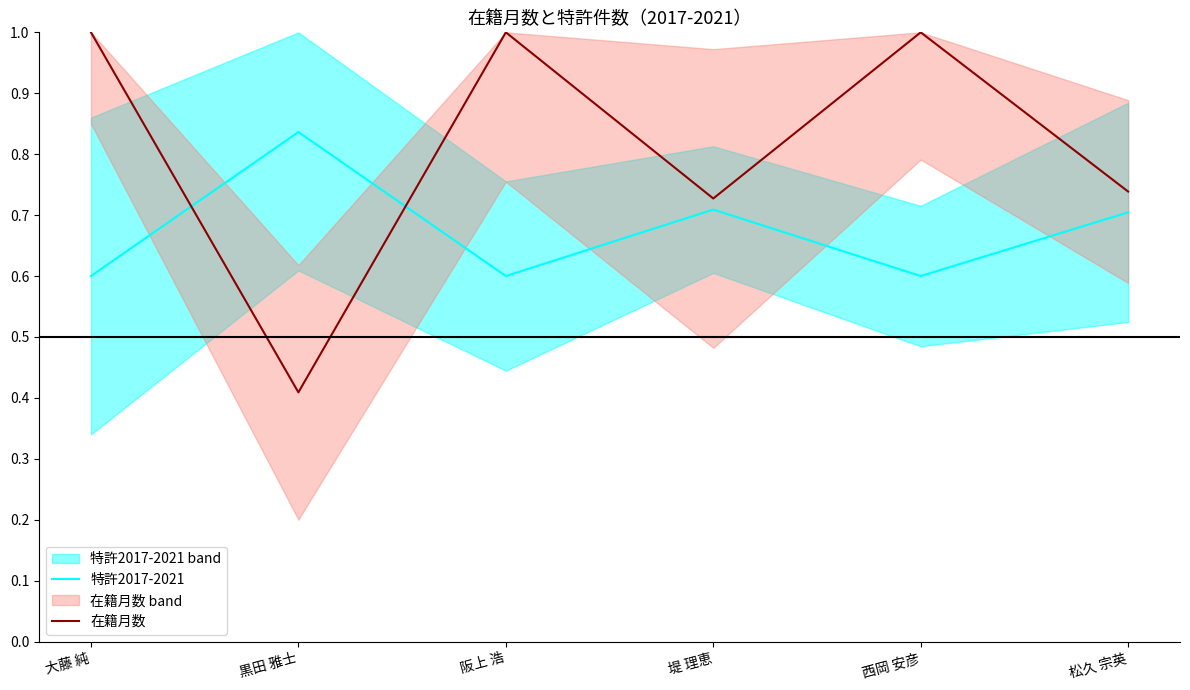

What is the total value across all series at 黒田 雅士?

1.2